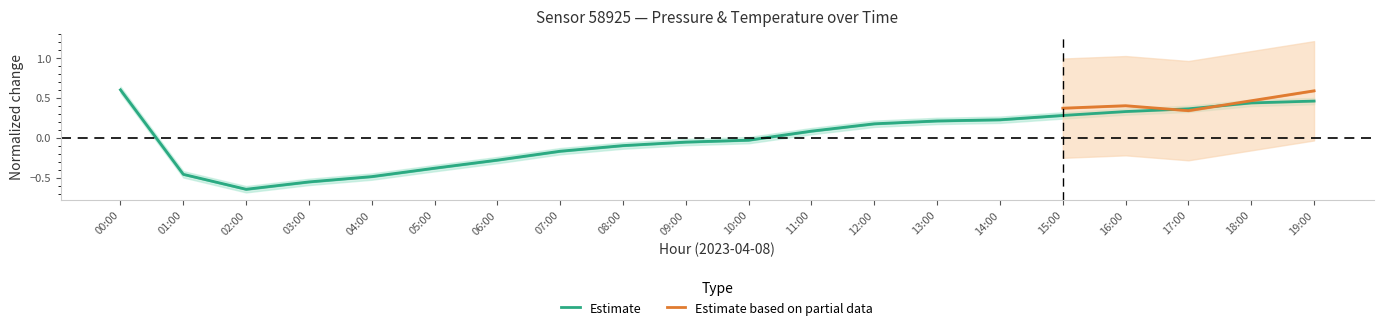

What is the greatest value displayed?

0.6